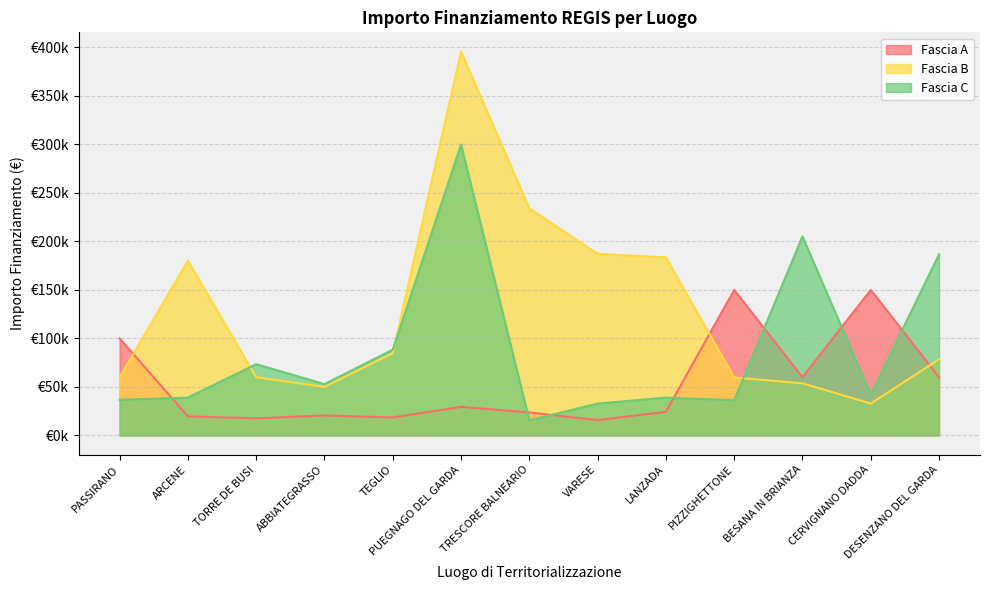

How many lines are shown in the chart?

3